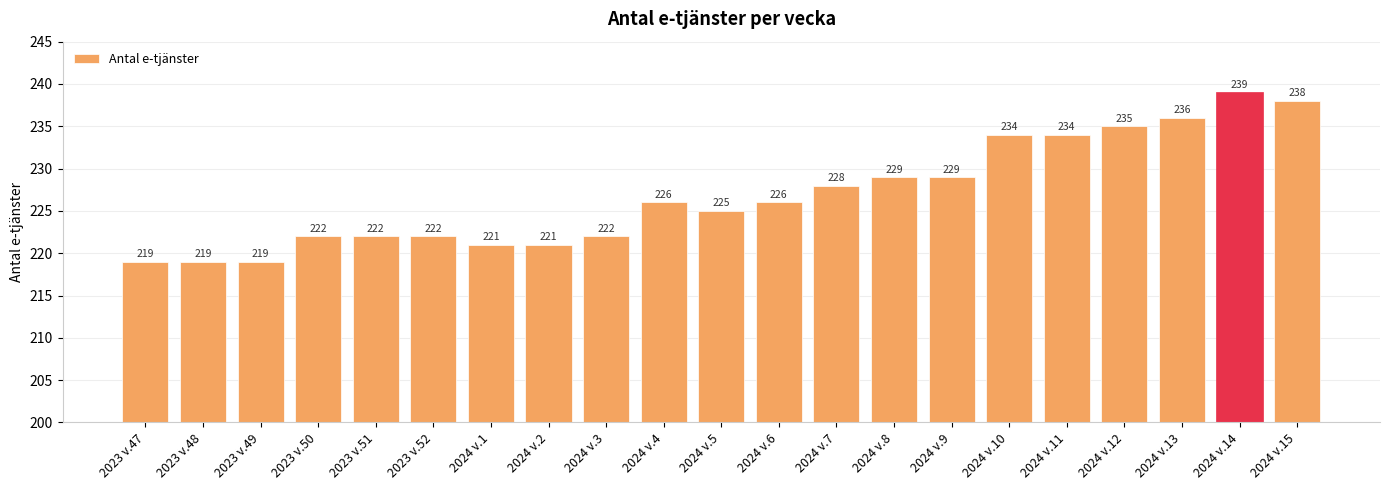

How many distinct data groups are displayed?

1